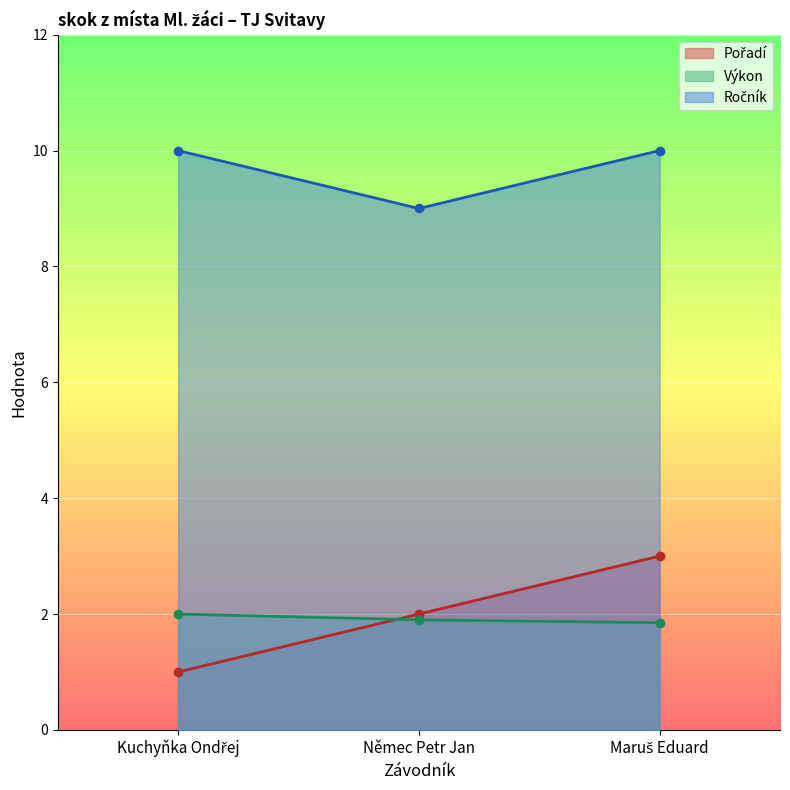

What is the label of the 3rd point from the left?

Maruš Eduard